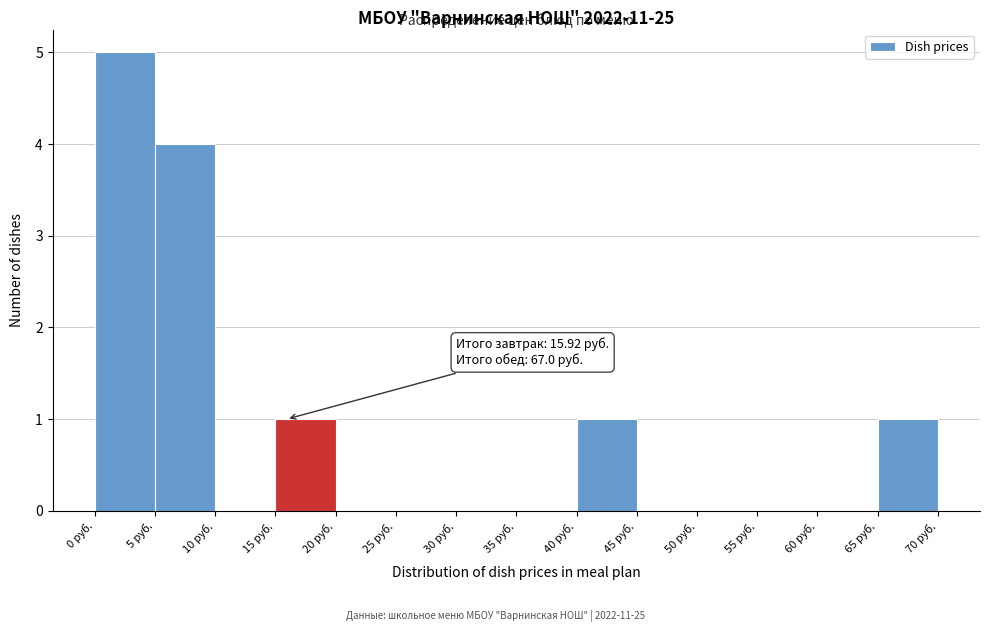

Over which range of the x-axis is the bar tallest?

0 to 5